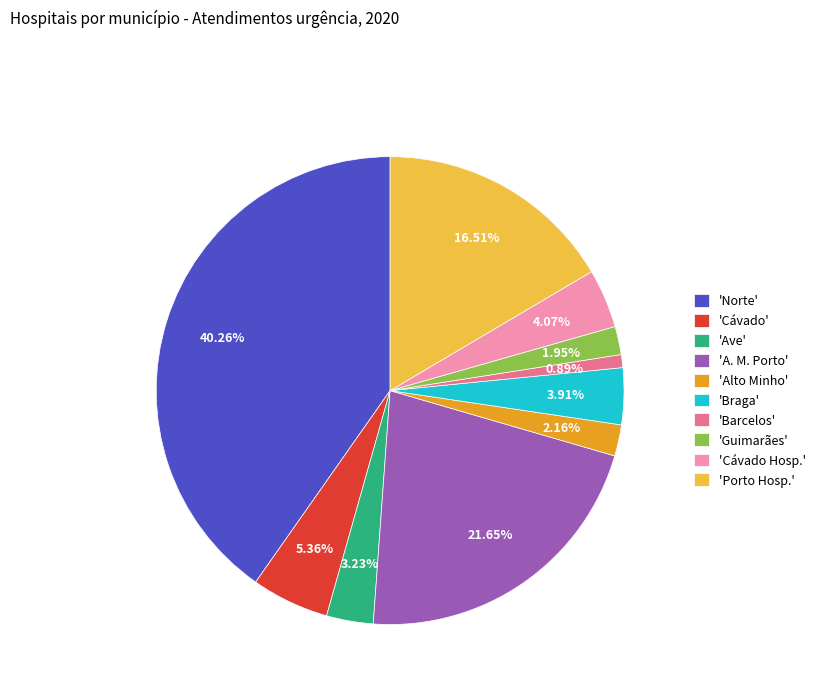

Is the sum of 'A. M. Porto' and 'Porto Hosp.' greater than half?

No